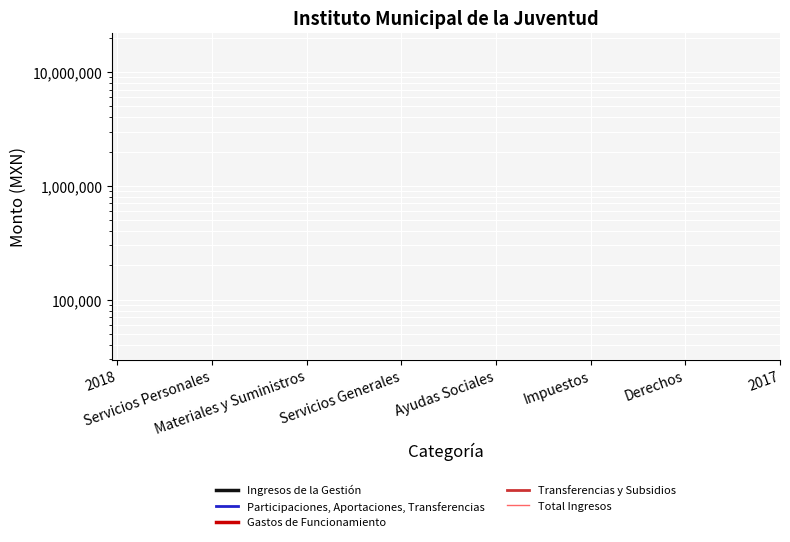

What position from the left is Derechos?

7